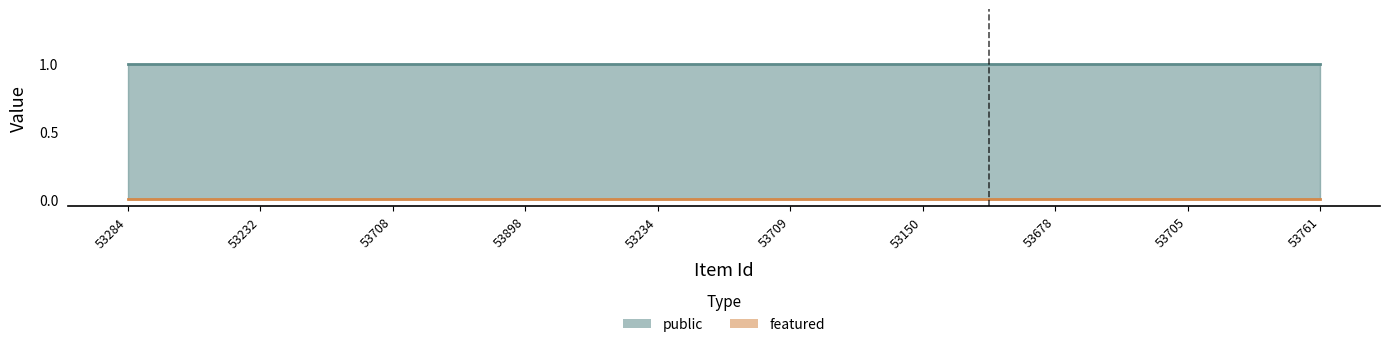

Which has a higher value, 53232 or 53150?

53232